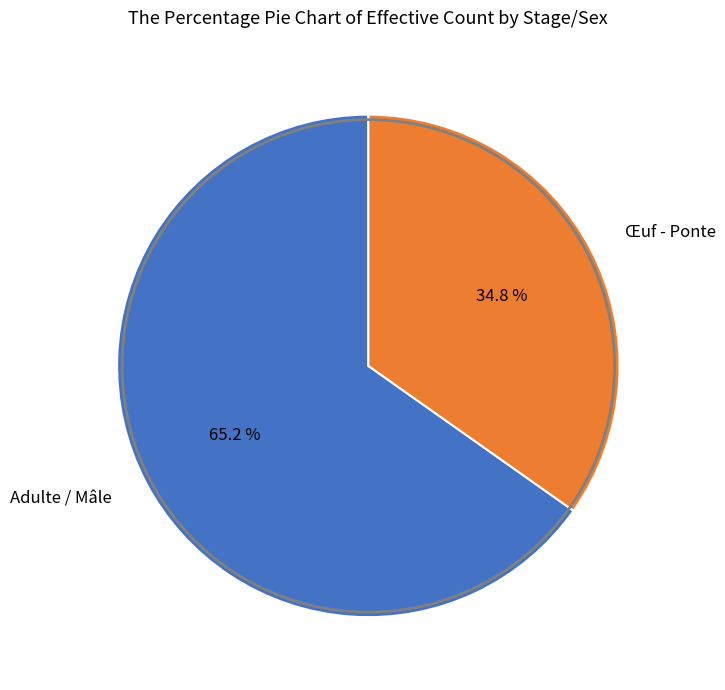

Is there a majority slice in this chart?

Yes